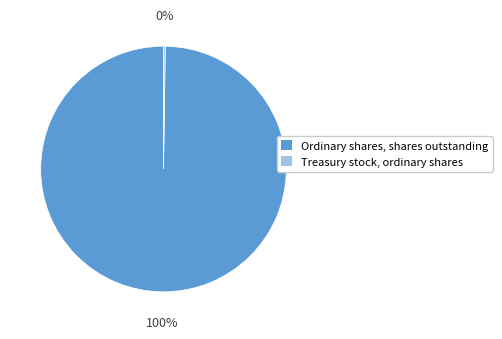

What is the largest slice in the pie chart?

Ordinary shares, shares outstanding